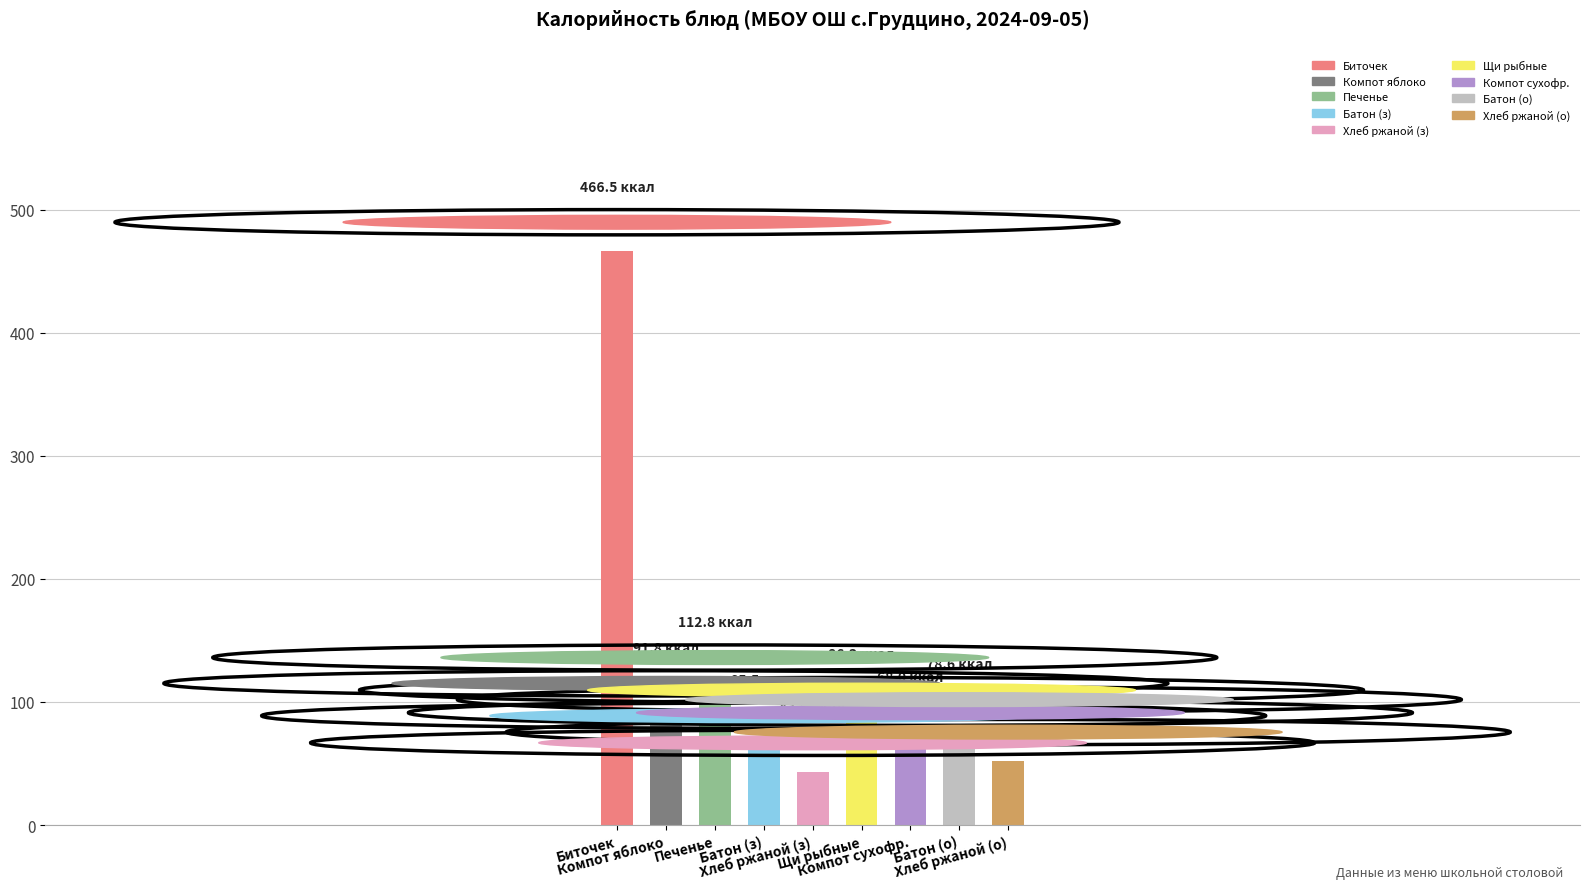

What is the greatest value displayed?

466.5